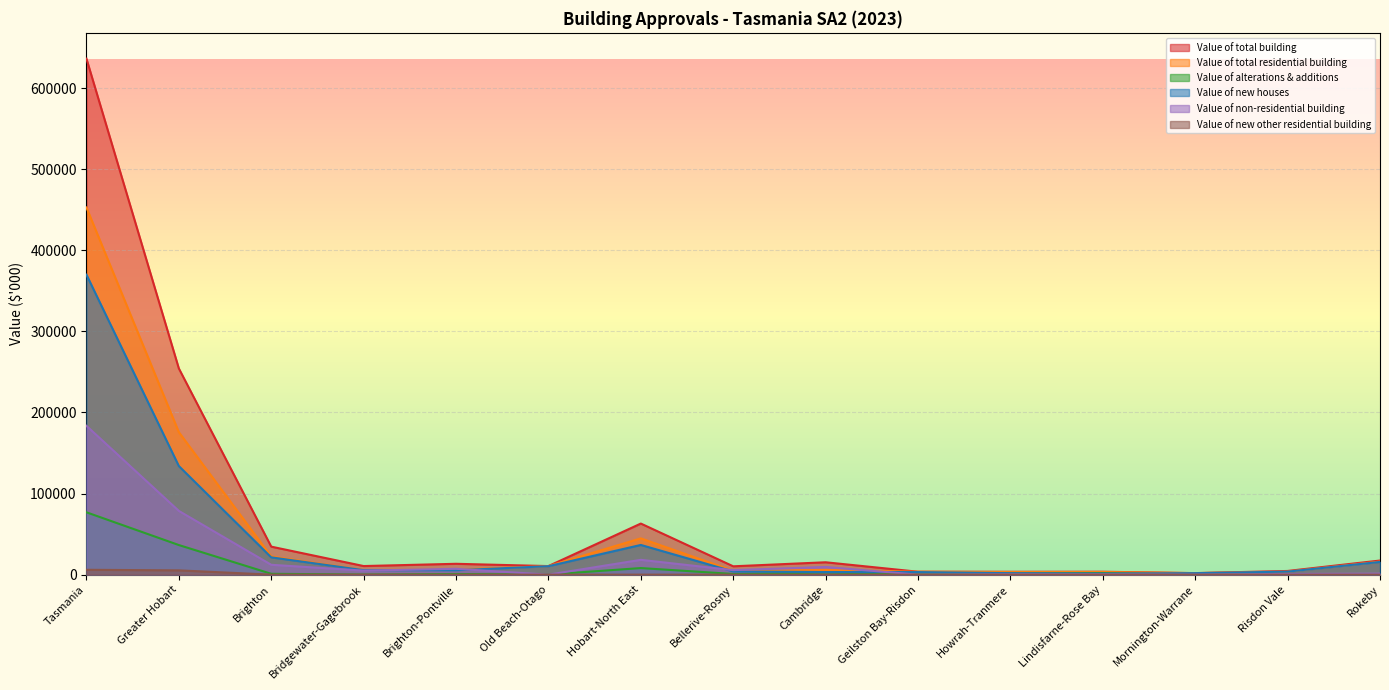

Does the chart display data point markers on the line(s)?

No